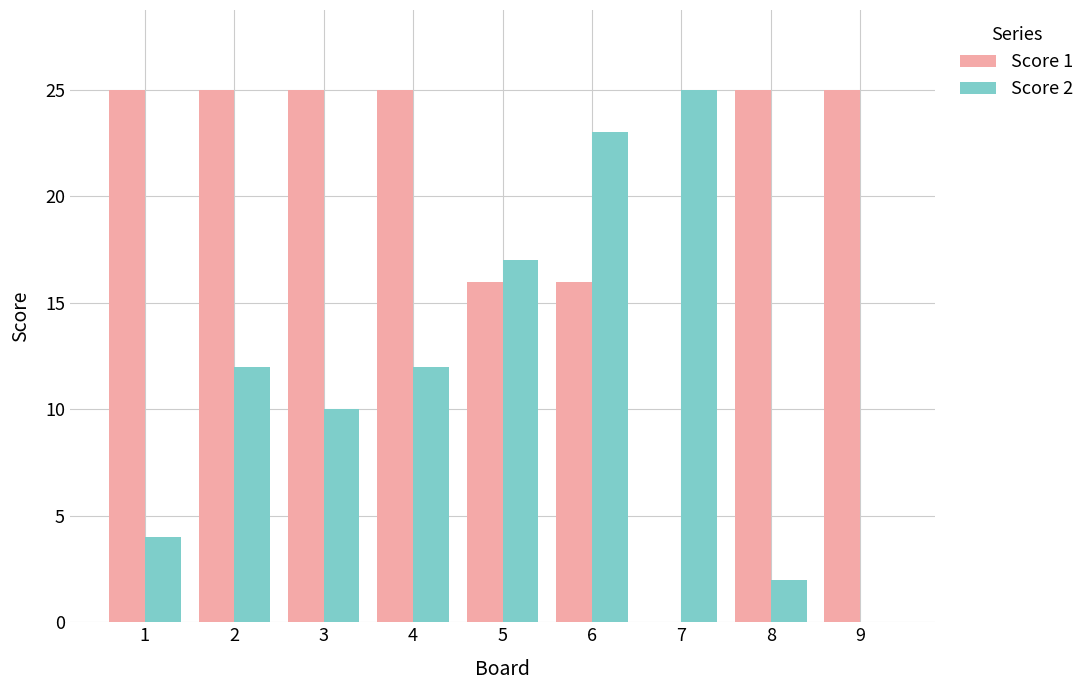

How many positive values does the Score 2 series have?

8